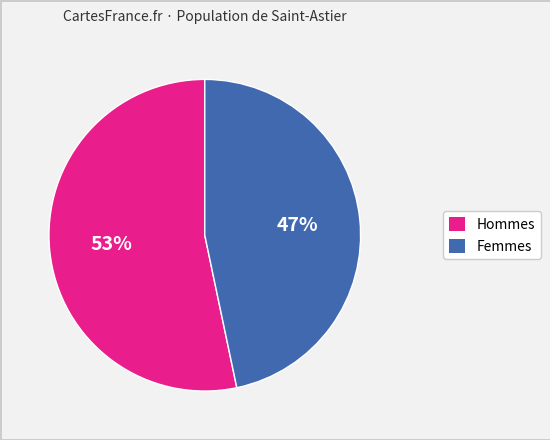

Is there any slice that represents more than half of the pie?

Yes